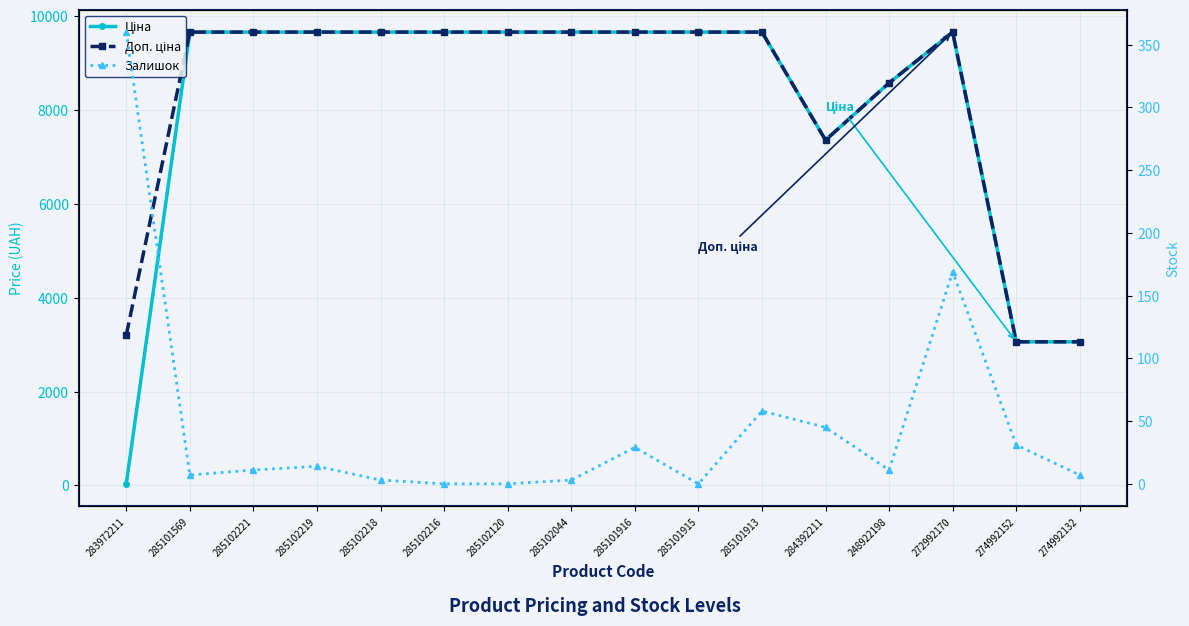

Is the value of Доп. ціна at 285102221 greater than the value of Ціна at 248922198?

Yes